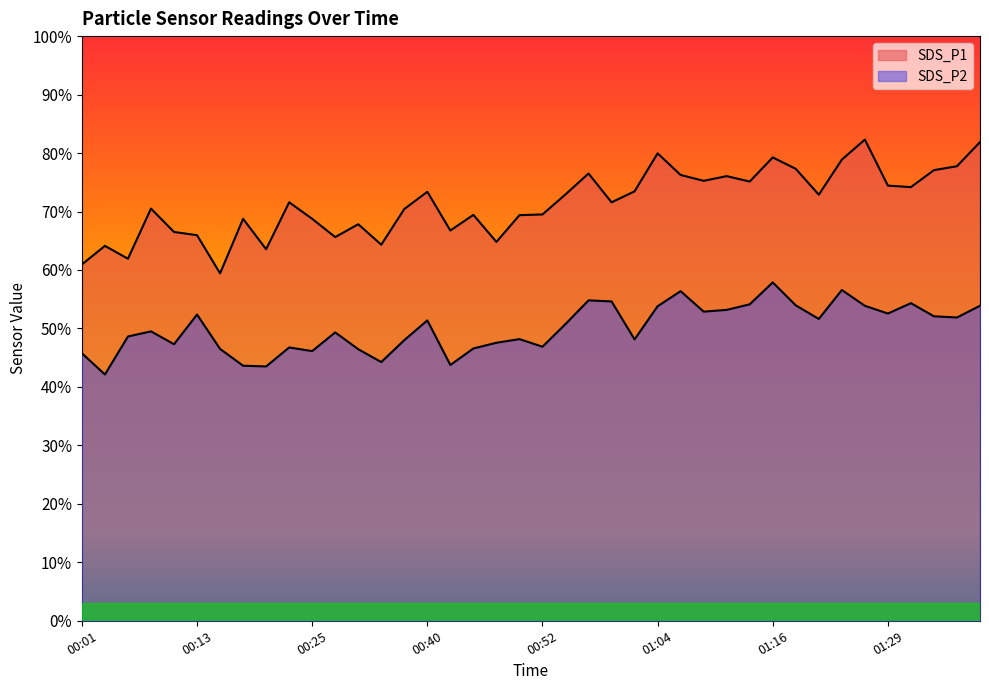

What is the label of the 24th point from the right?

00:42